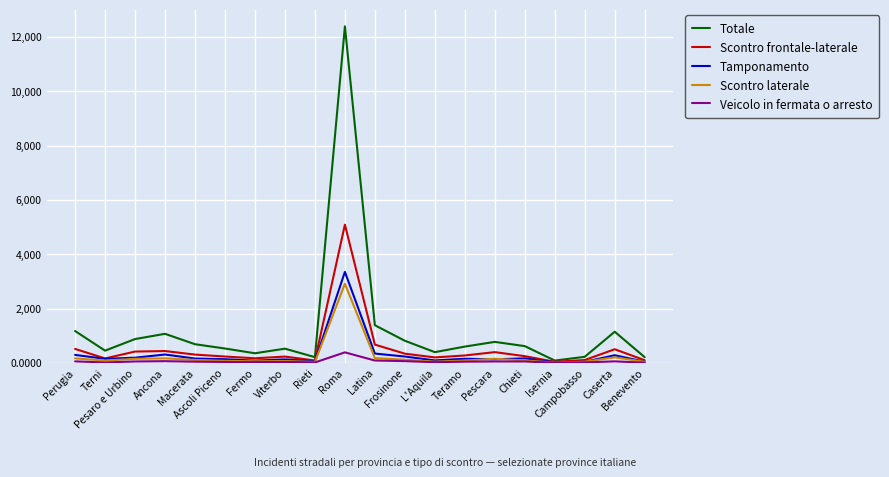

Which series has the largest range (max minus min)?

Totale